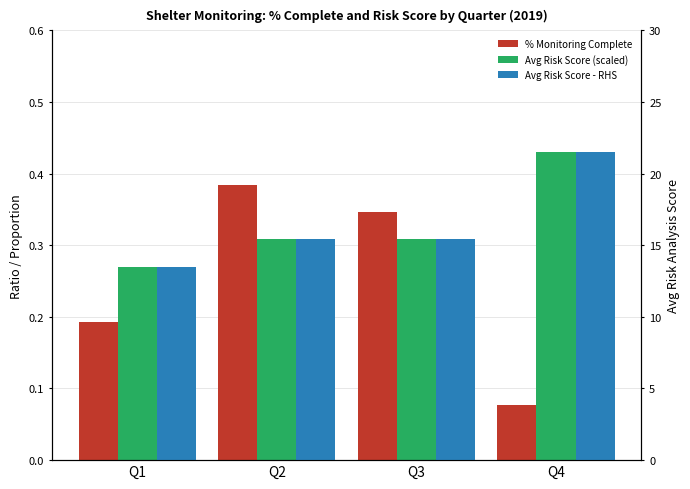

At how many categories does at least one series exceed 2?

4